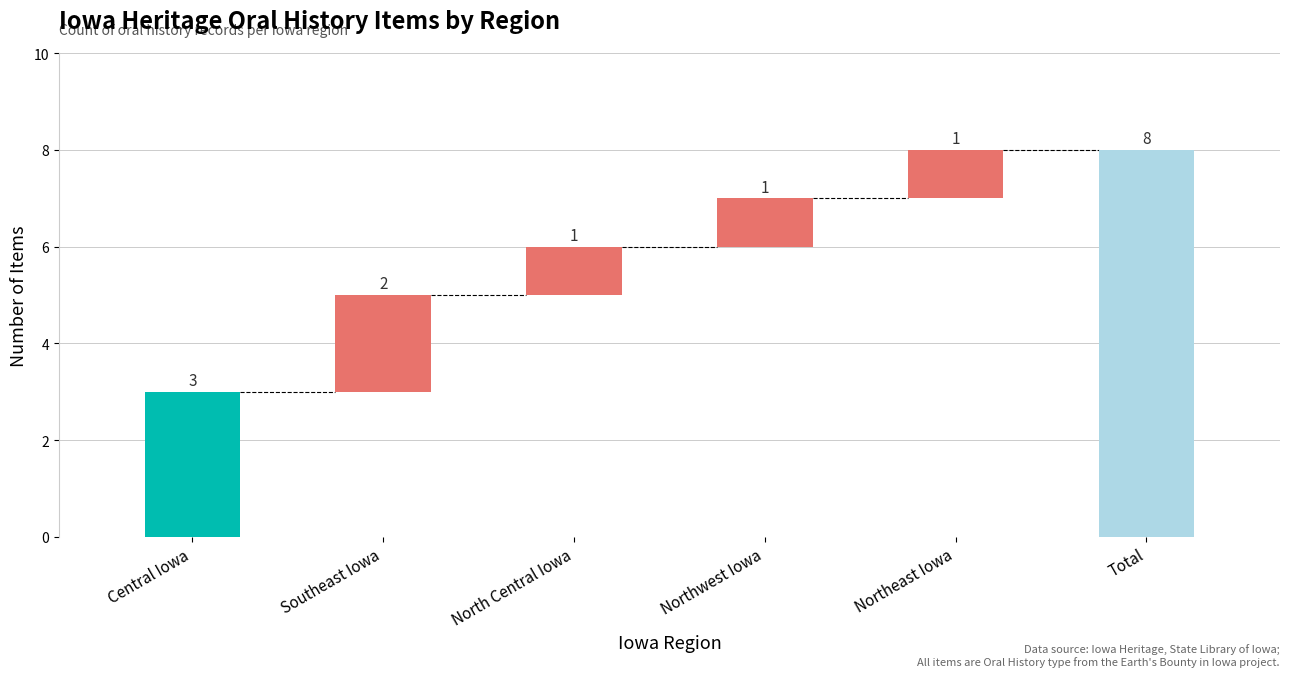

Count the number of categories in the chart.

6